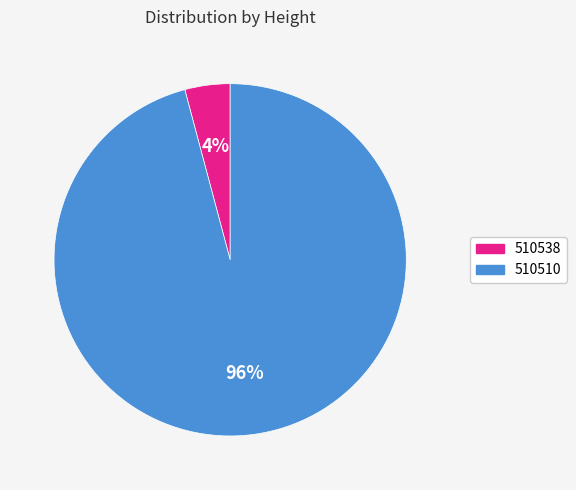

Which slice is the smallest?

510538